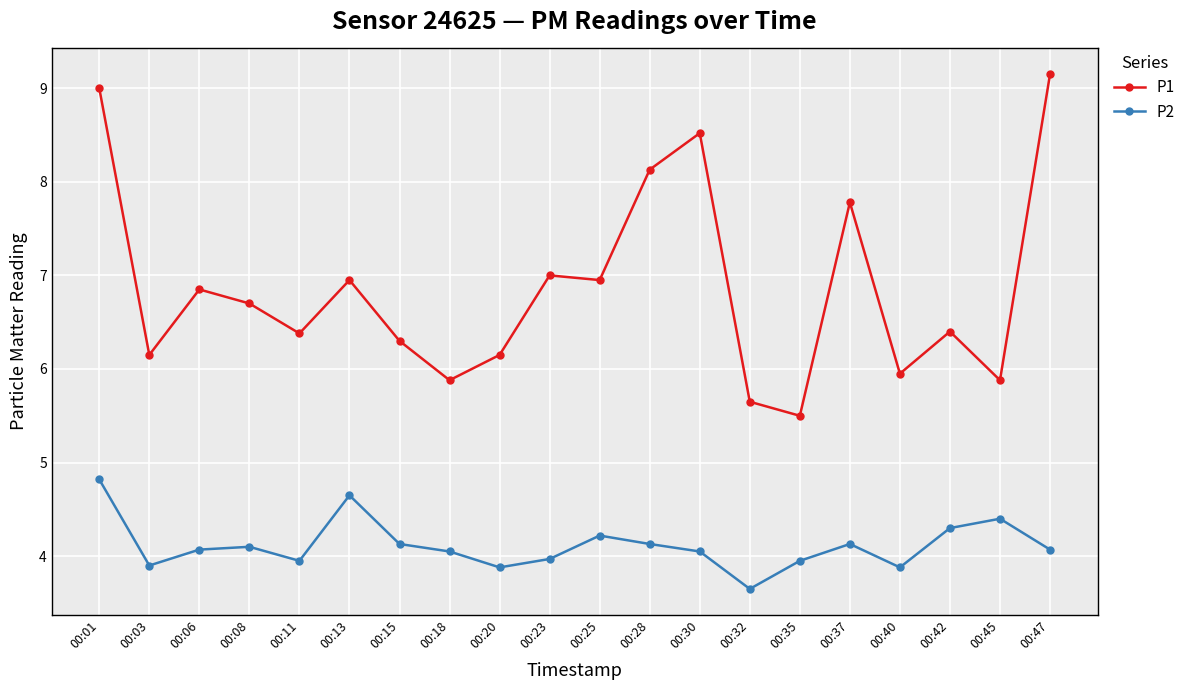

What is the sum of the P1 values at 00:35 and 00:45?

11.4